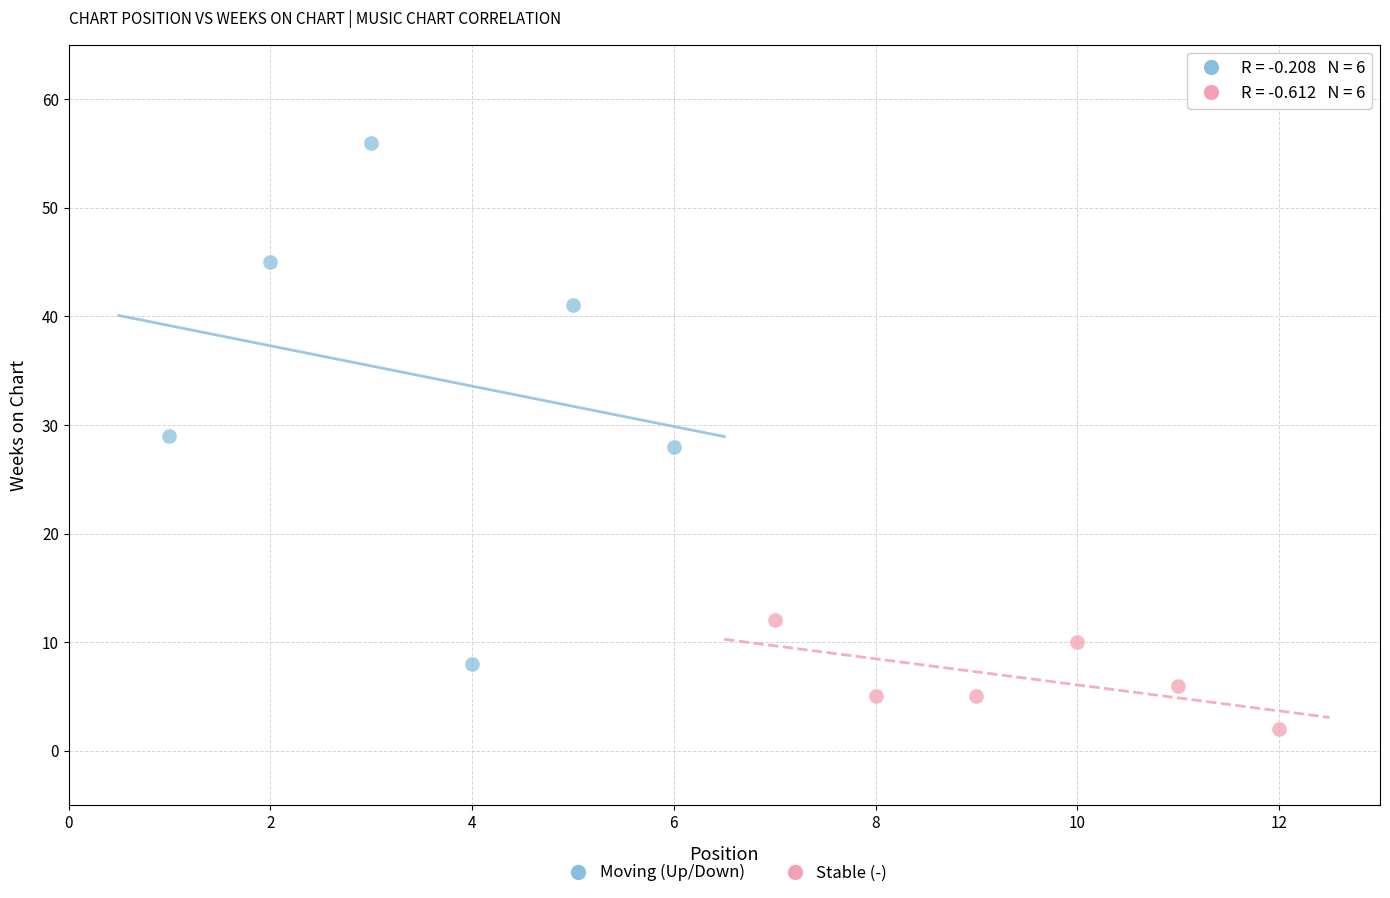

Which series reaches the maximum Y coordinate?

Moving (Up/Down)